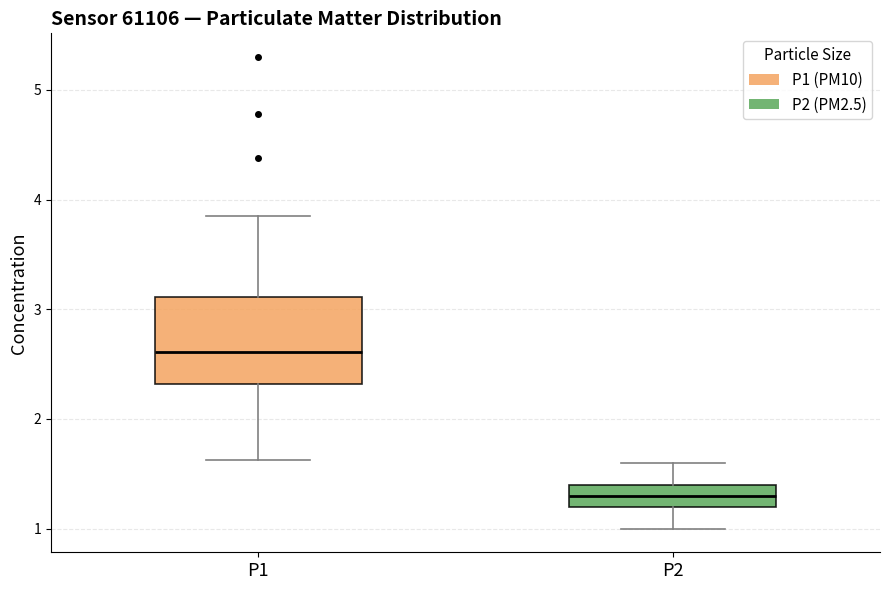

Where does the lower whisker of the box for P2 end on the y-axis? The values are not printed on the chart, so give them approximately, as read against the axis.

1.0